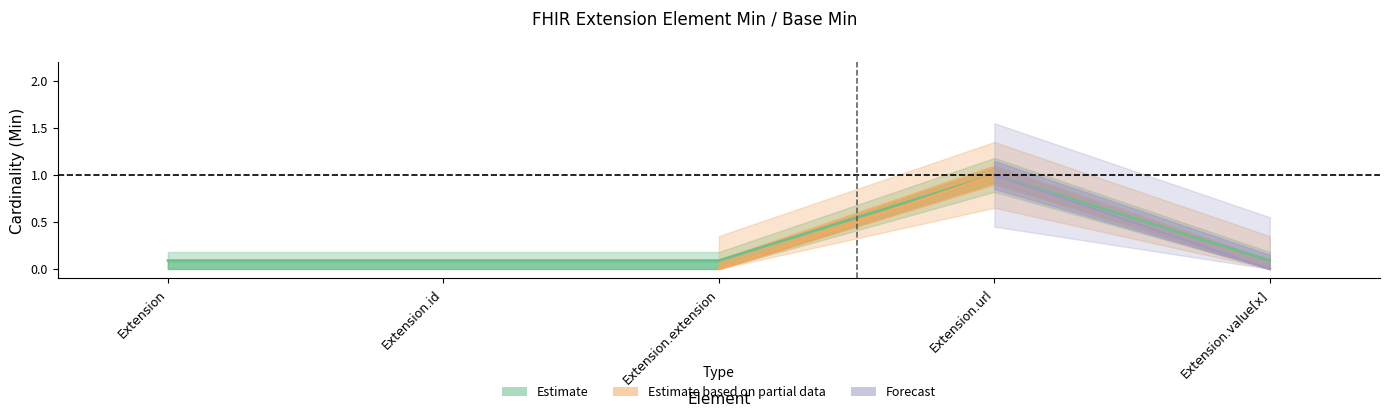

What is the value of the 5th point from the left?

0.1